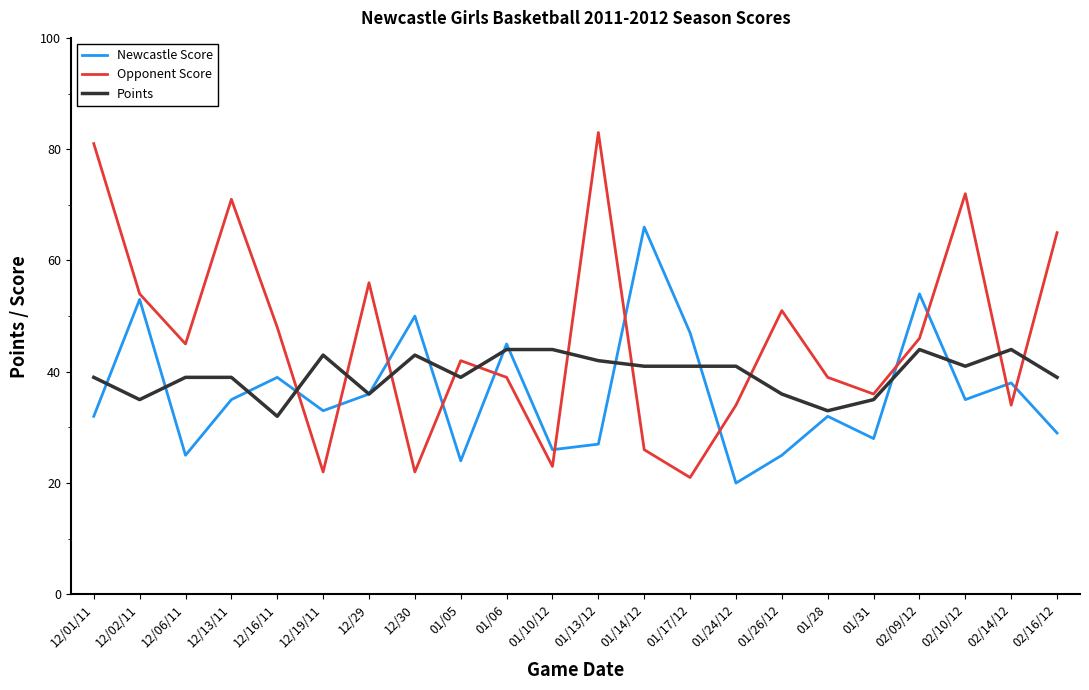

Which series changed the most between 12/13/11 and 02/14/12?

Opponent Score